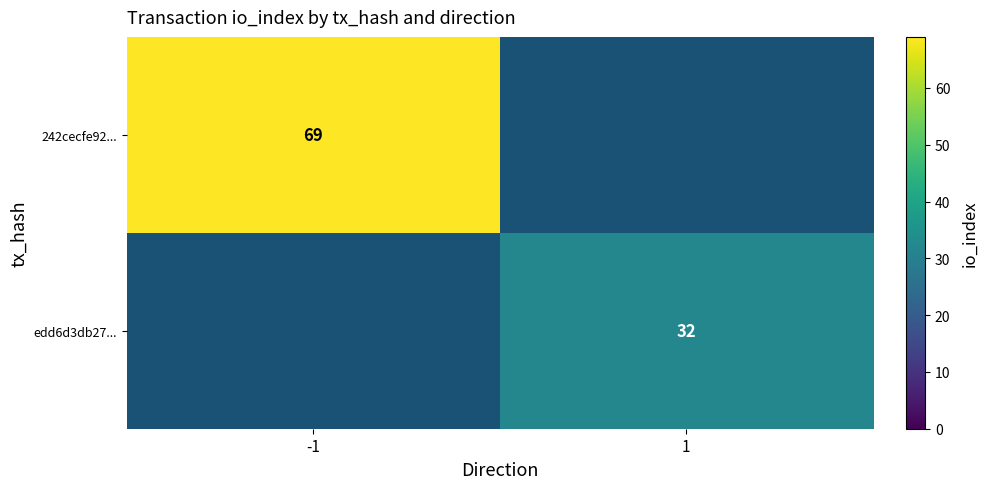

True or false: 242cecfe92... has a value of 105 at -1.

False